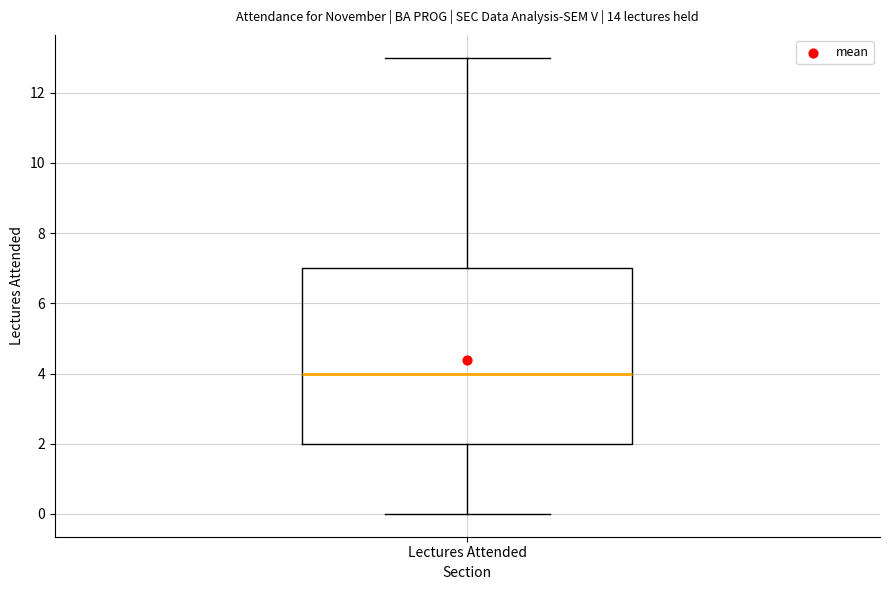

Read this box plot against the y-axis: the position of the median line, the range covered by the box, and the ends of both whiskers. The values are not printed on the chart, so give them approximately, as read against the axis.

median 4, box 2 to 7, whiskers 0 to 13